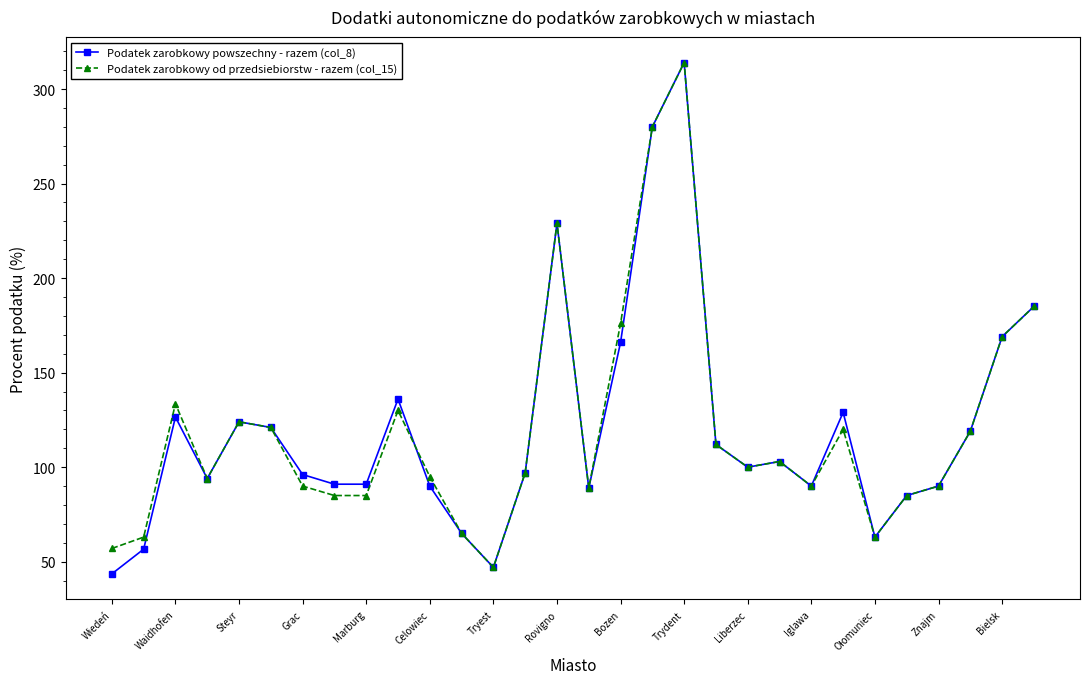

What is the minimum value for Podatek zarobkowy powszechny - razem (col_8)?

43.6